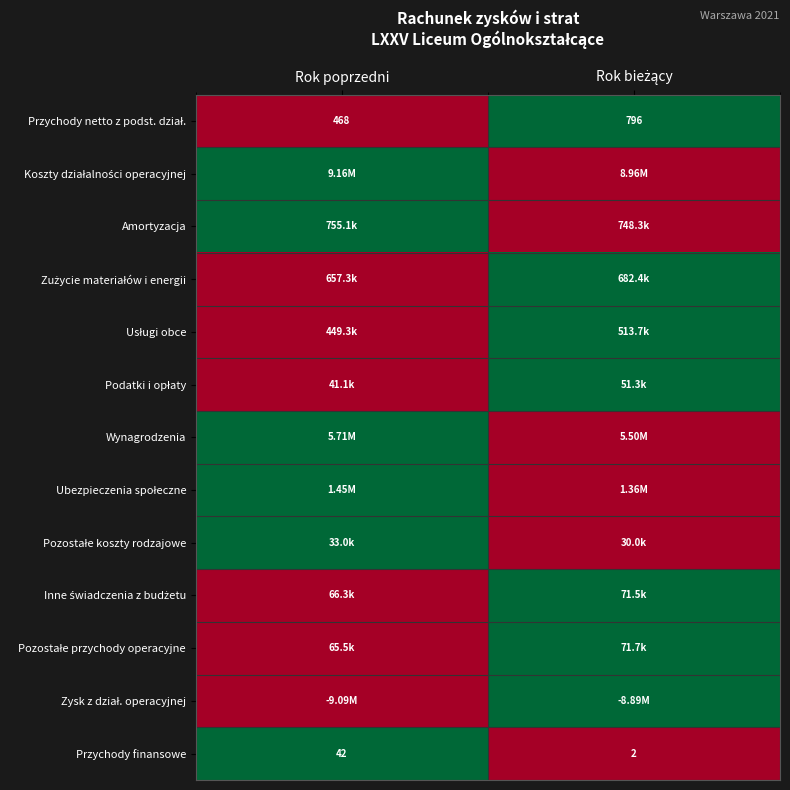

What is the difference between the maximum and minimum values in the Przychody finansowe series?

40